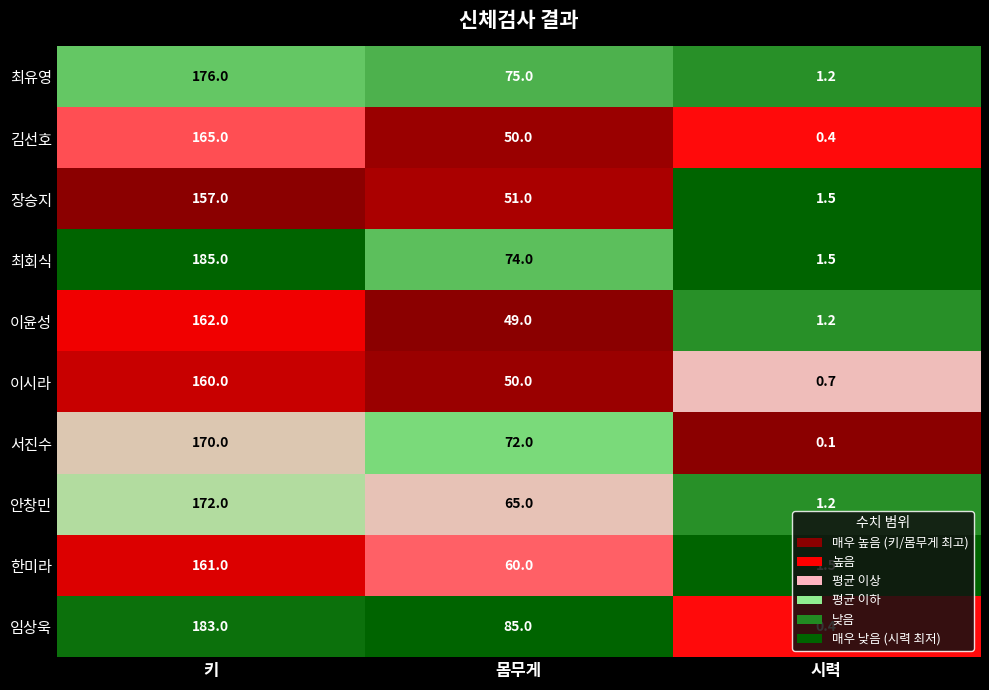

What is the total value across all series at 키?

1691.0